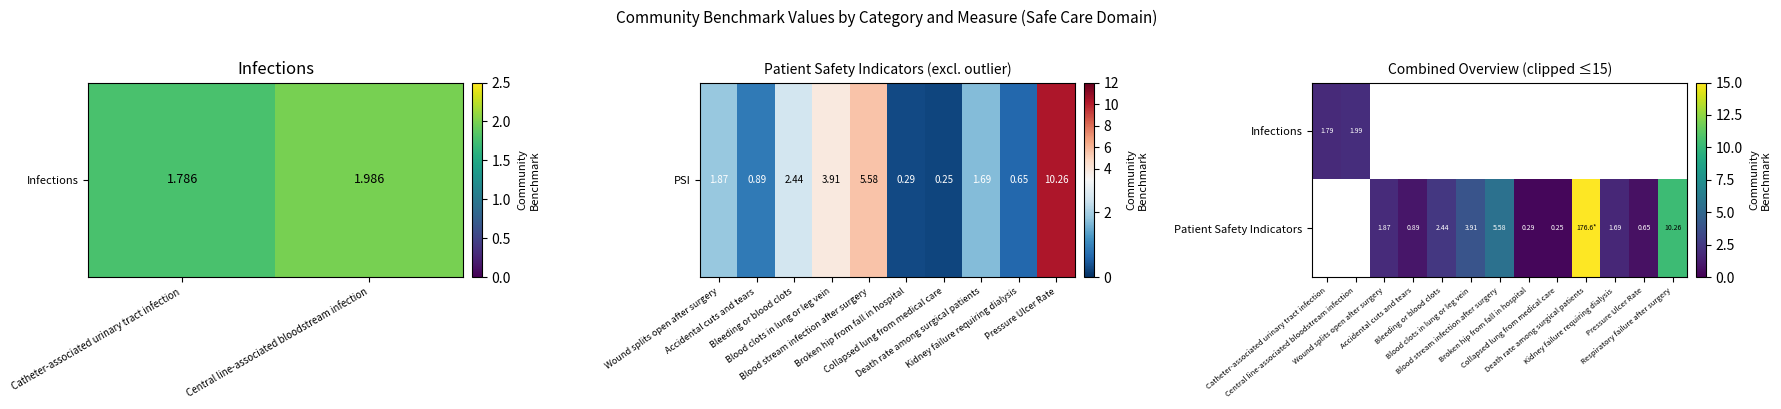

What is the maximum value for Infections?

2.0